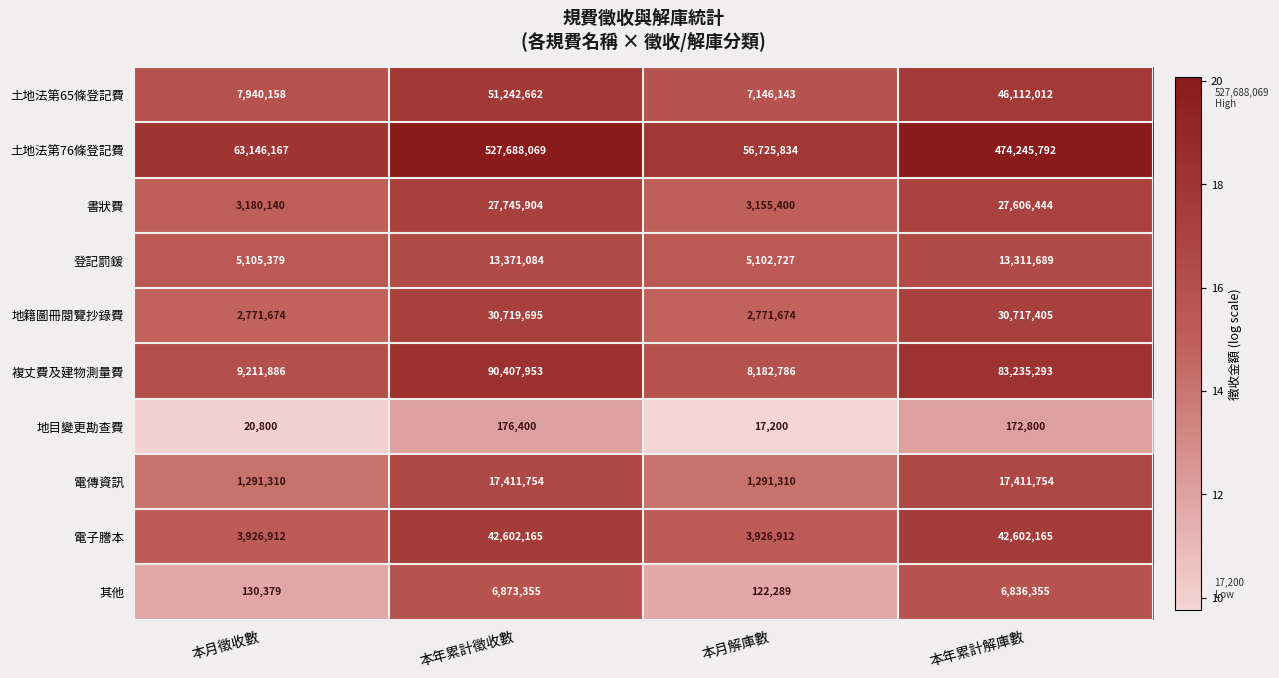

Which series has the largest total across all categories?

土地法第76條登記費